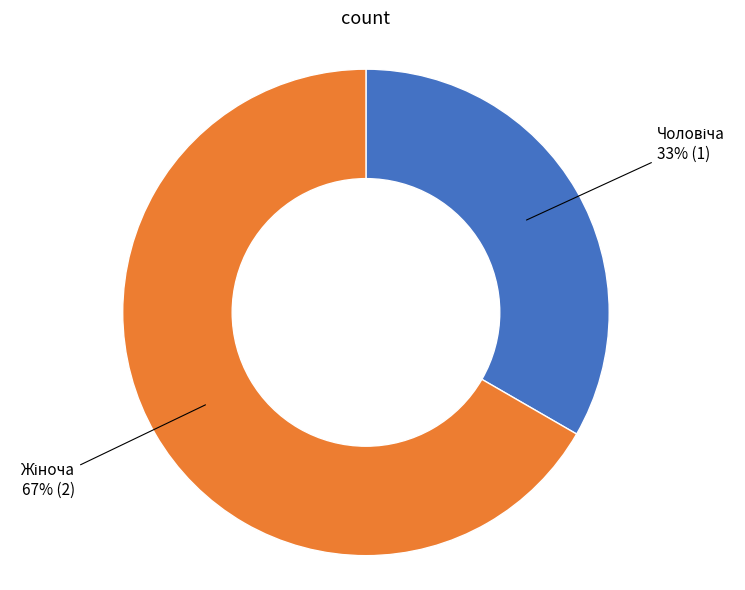

To the nearest percent, what is the average slice percentage?

50%